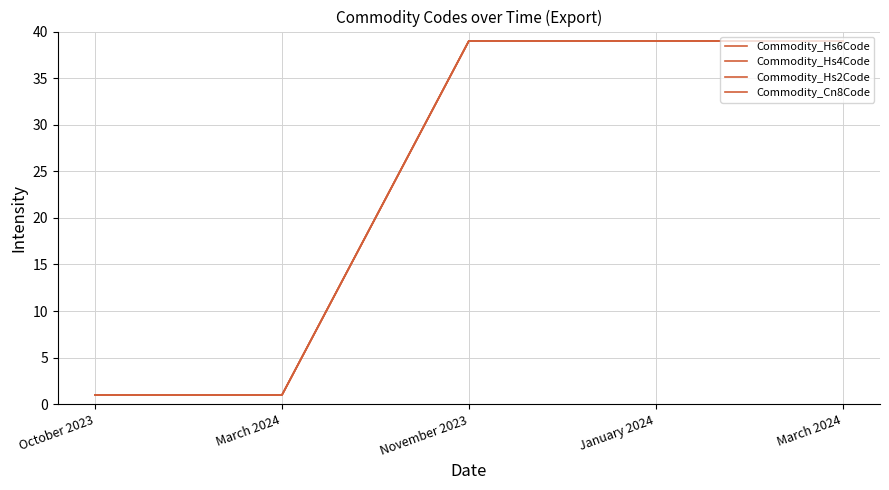

True or false: Commodity_Cn8Code has more than 1 interior local peaks.

False